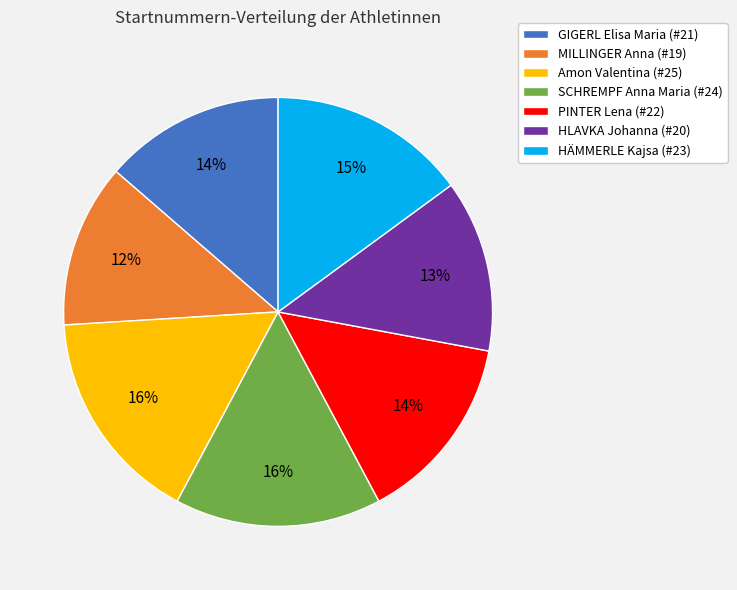

Between PINTER Lena and MILLINGER Anna, which is larger?

PINTER Lena